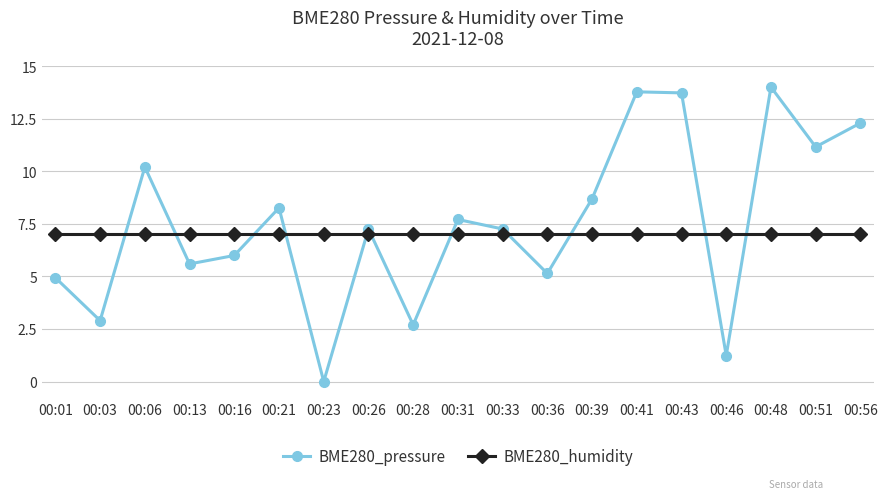

Rank the series by their maximum value, from highest to lowest.

BME280_pressure, BME280_humidity